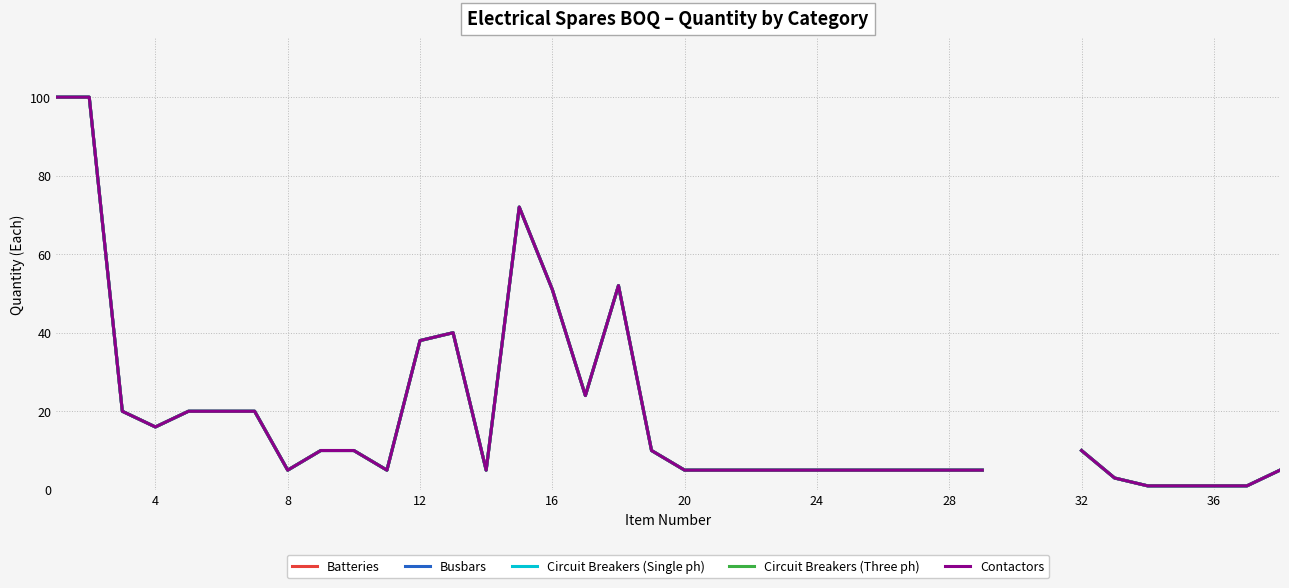

Rank the series by their maximum value, from highest to lowest.

Batteries, Busbars, Circuit Breakers (Single ph), Circuit Breakers (Three ph), Contactors